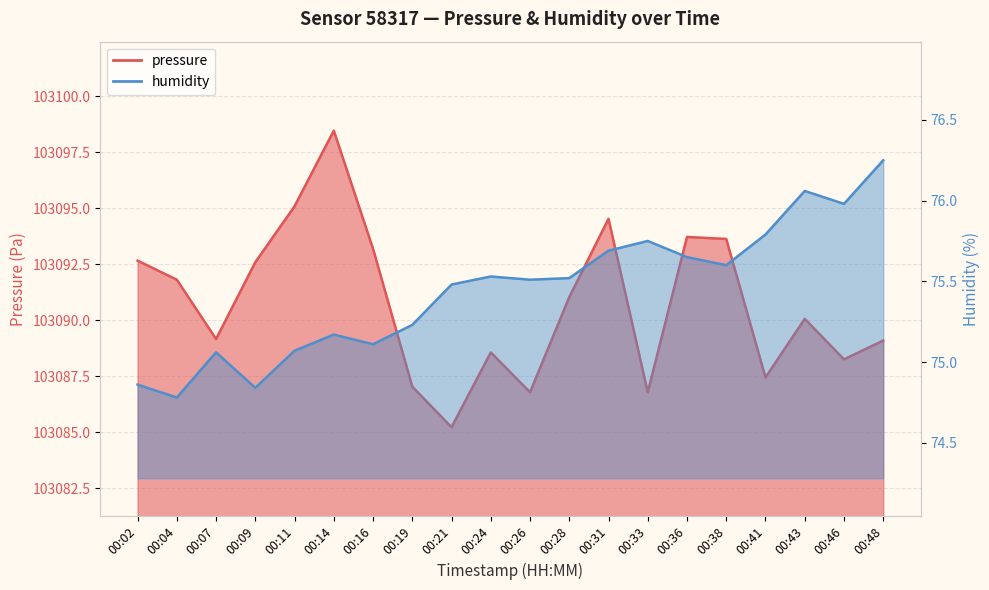

Reading right to left, what are all the values shown in this chart?

pressure: 103089.1	103088.2	103090.1	103087.4	103093.6	103093.7	103086.8	103094.5	103091.0	103086.8	103088.6	103085.2	103087.0	103093.2	103098.5	103095.1	103092.6	103089.2	103091.8	103092.7
humidity: 76.2	76.0	76.1	75.8	75.6	75.7	75.8	75.7	75.5	75.5	75.5	75.5	75.2	75.1	75.2	75.1	74.8	75.1	74.8	74.9